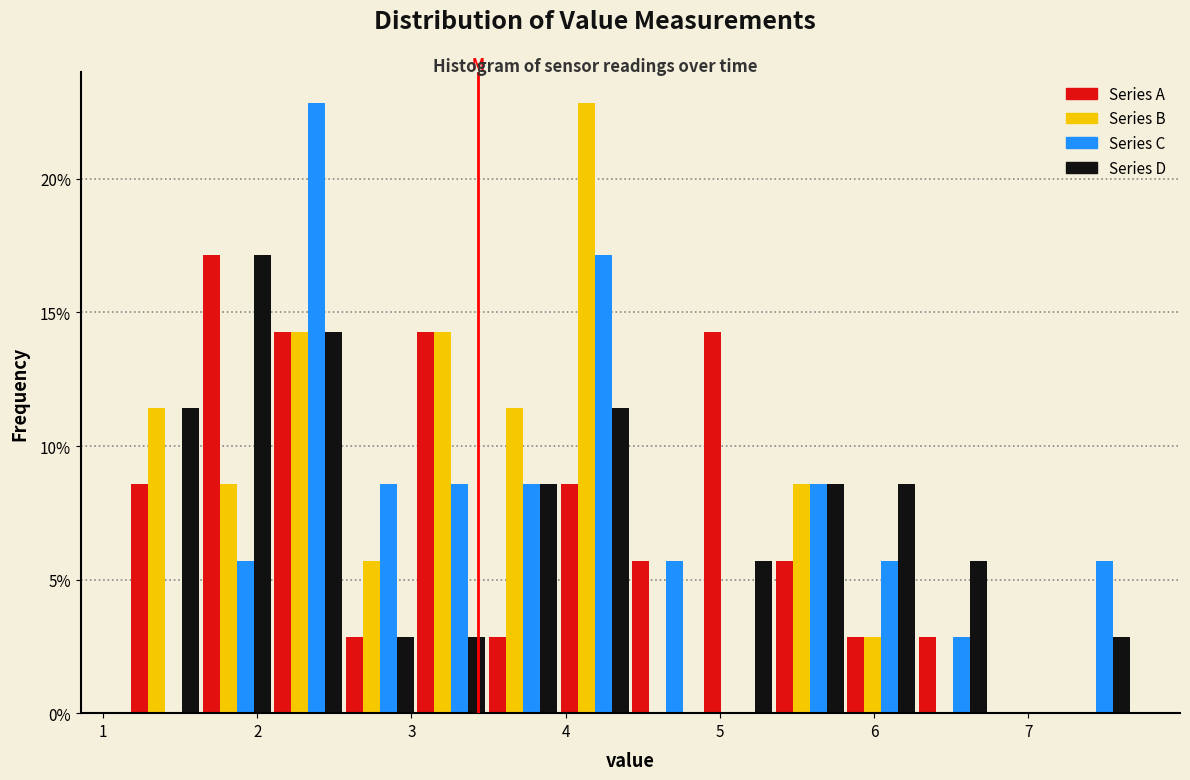

What is the height of the Series A bar covering 4.4 to 4.9 on the x-axis? Neither the bar edges nor the heights are printed on the chart, so give them approximately, as read against the axes.

5.5